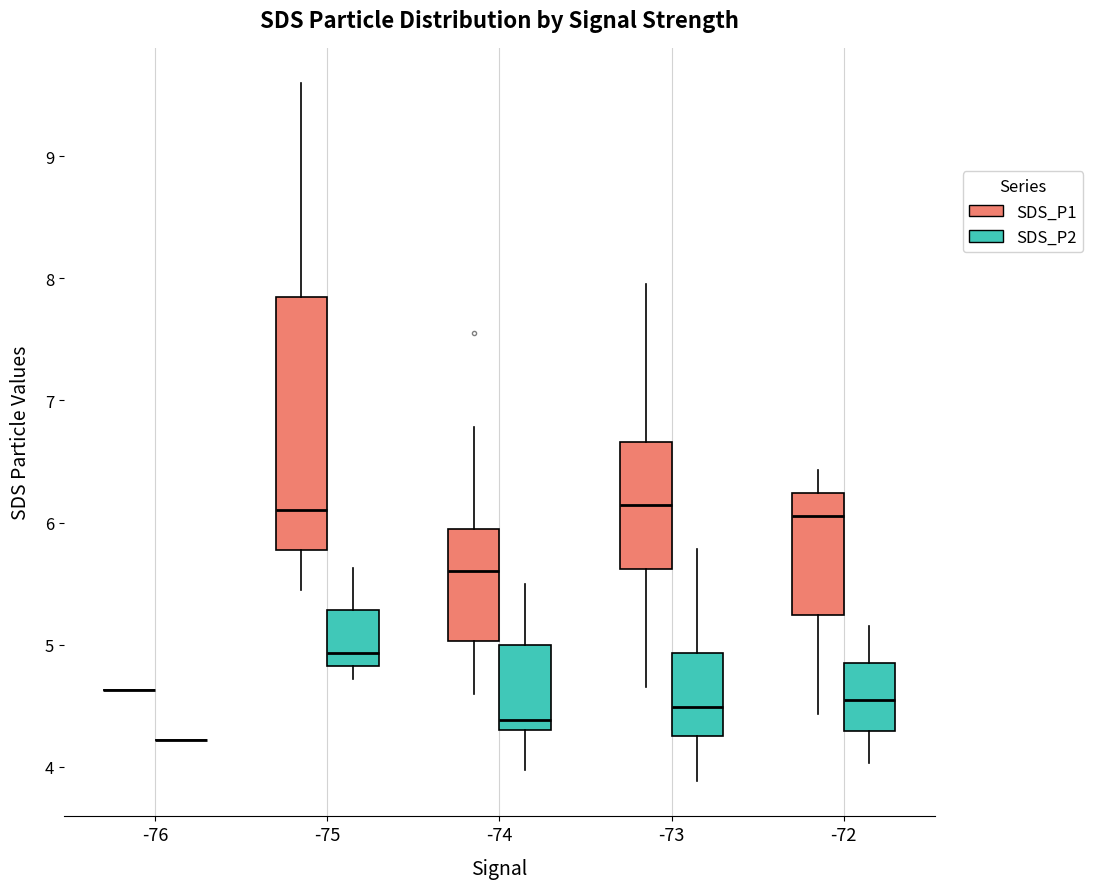

Reading left to right, transcribe this box plot: for each box, give where its median line is, the range the box spans, and where its two whiskers end, as read against the y-axis. The values are not printed on the chart, so give them approximately, as read against the axis.

-76 (SDS_P1): box collapsed to a line at 4.6, whiskers 4.6 to 4.6
-76 (SDS_P2): box collapsed to a line at 4.2, whiskers 4.2 to 4.2
-75 (SDS_P1): median 6.1, box 5.8 to 7.9, whiskers 5.5 to 9.6
-75 (SDS_P2): median 4.9, box 4.8 to 5.3, whiskers 4.7 to 5.6
-74 (SDS_P1): median 5.6, box 5.0 to 6.0, whiskers 4.6 to 6.8
-74 (SDS_P2): median 4.4, box 4.3 to 5.0, whiskers 4.0 to 5.5
-73 (SDS_P1): median 6.1, box 5.6 to 6.7, whiskers 4.7 to 8.0
-73 (SDS_P2): median 4.5, box 4.3 to 4.9, whiskers 3.9 to 5.8
-72 (SDS_P1): median 6.1, box 5.2 to 6.2, whiskers 4.4 to 6.4
-72 (SDS_P2): median 4.6, box 4.3 to 4.9, whiskers 4.0 to 5.2